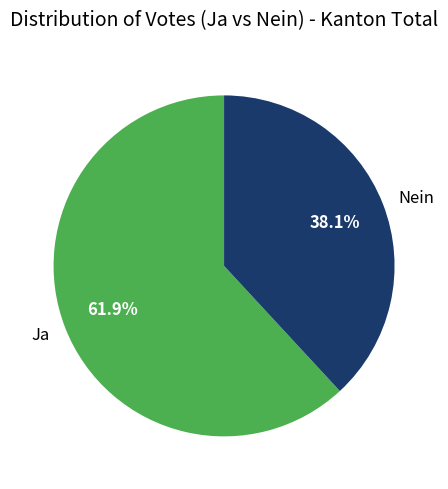

To the nearest percent, what is the combined percentage of Ja and Nein?

100%